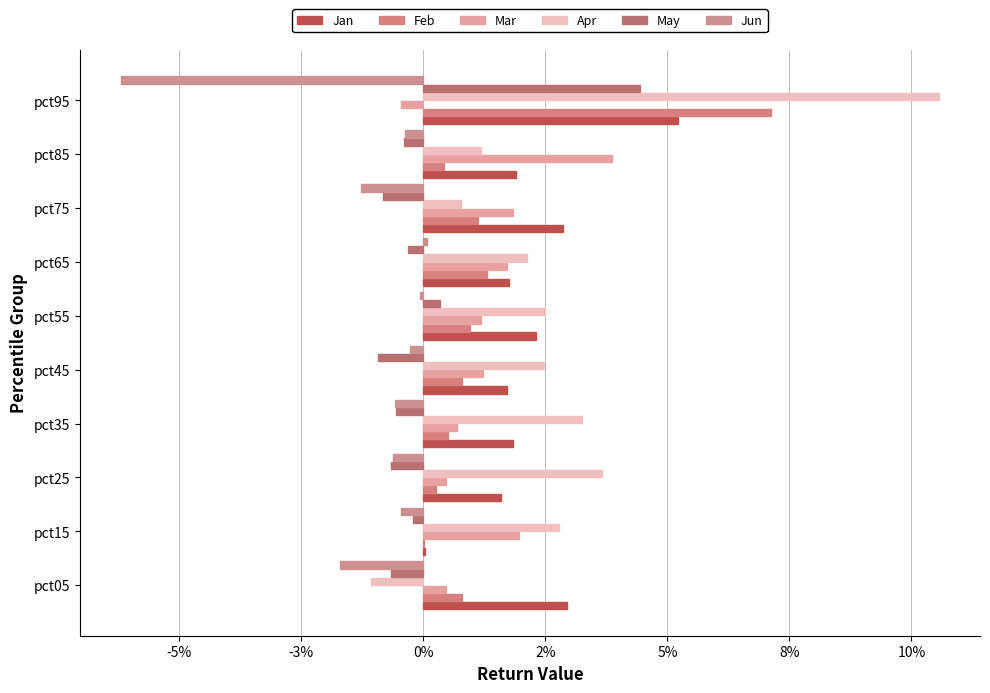

How many values in Jun are above zero?

1